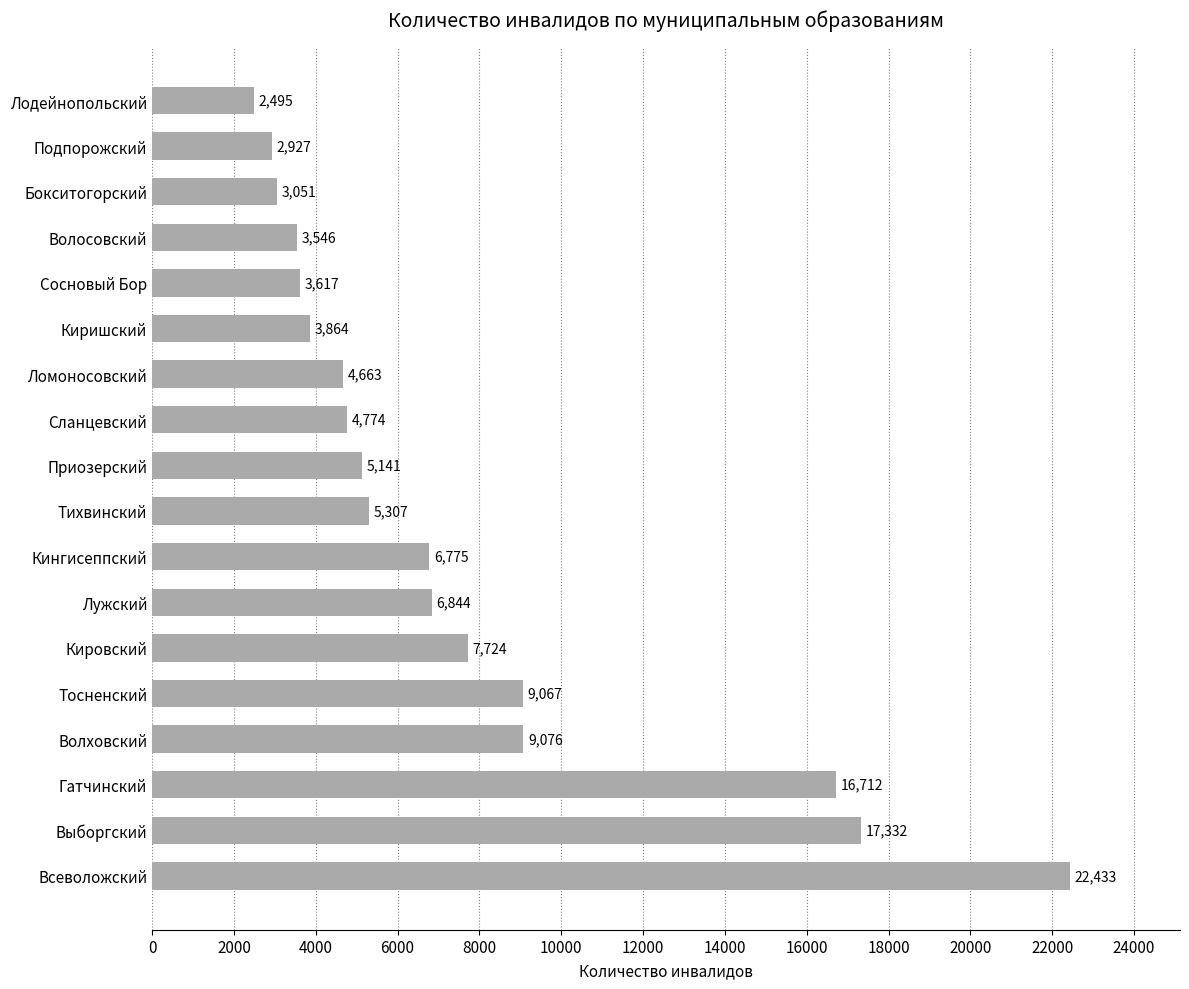

How many bars are there in total?

18